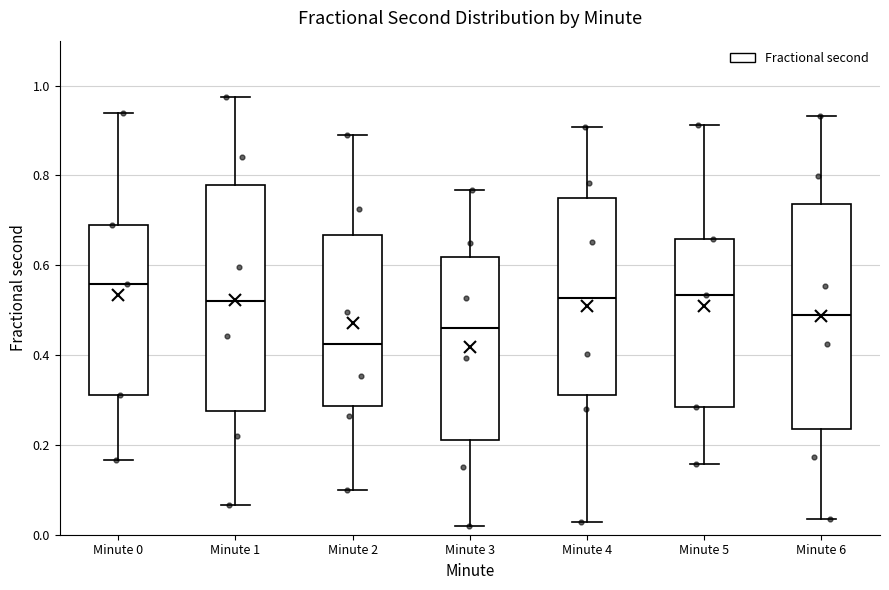

Where is the lower edge of the box for Minute 3 on the y-axis? The values are not printed on the chart, so give them approximately, as read against the axis.

0.22